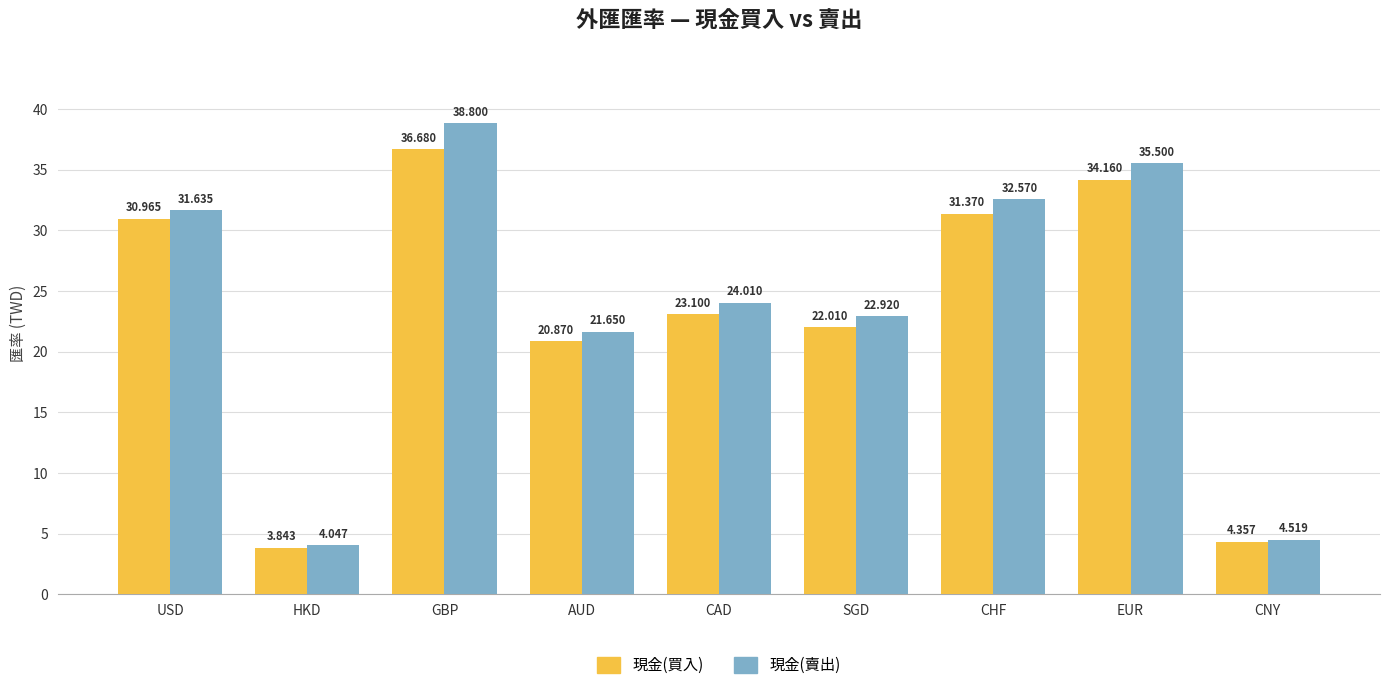

What is the difference between the second highest and second lowest values in the 現金(買入) series?

29.8